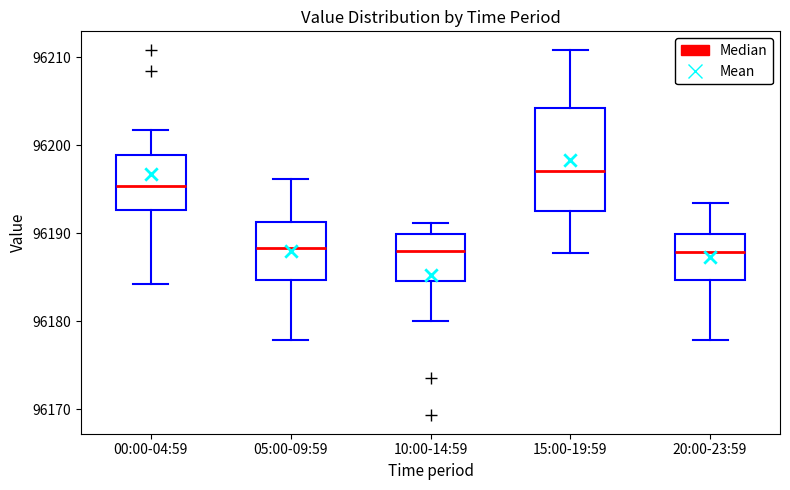

Where is the lower edge of the box for 05:00-09:59 on the y-axis? The values are not printed on the chart, so give them approximately, as read against the axis.

96185